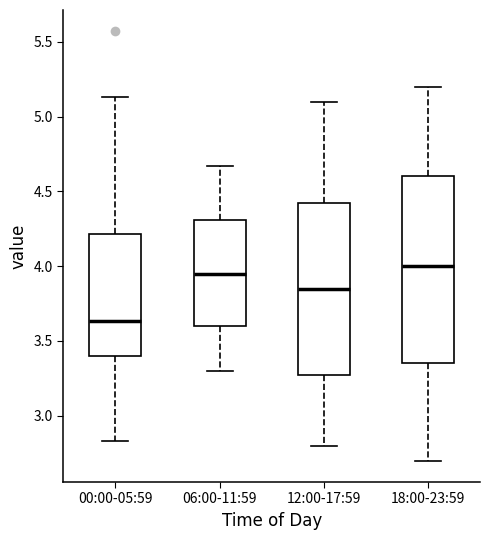

Comparing the boxes themselves (not the whiskers), which one is the tallest?

18:00-23:59